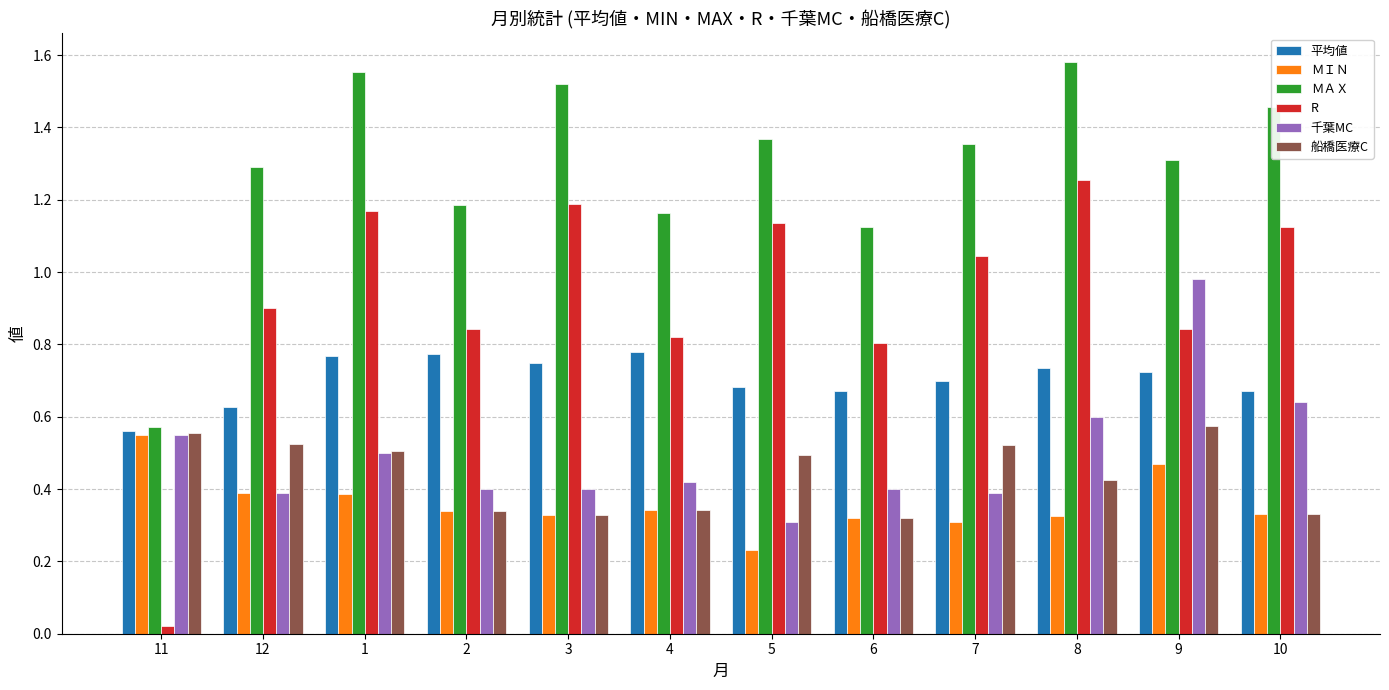

What is the total value across all series at 8?

4.9